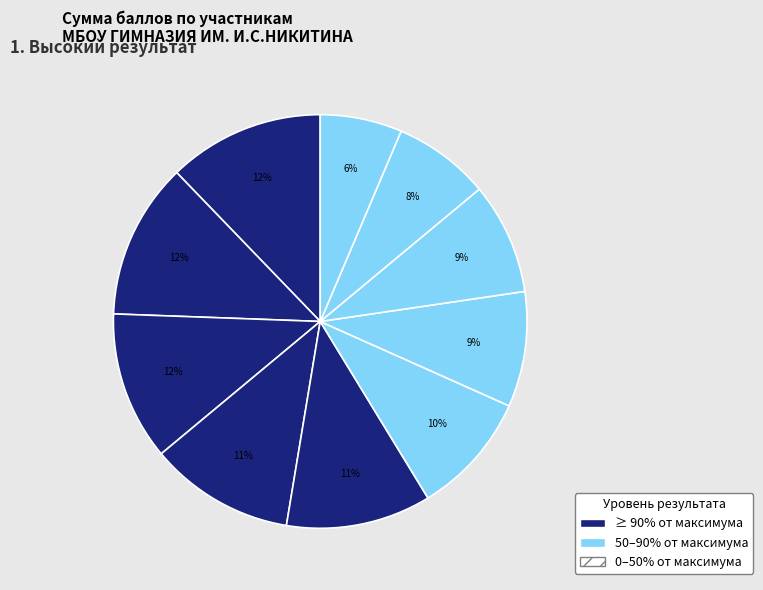

Does any single category account for the majority?

No